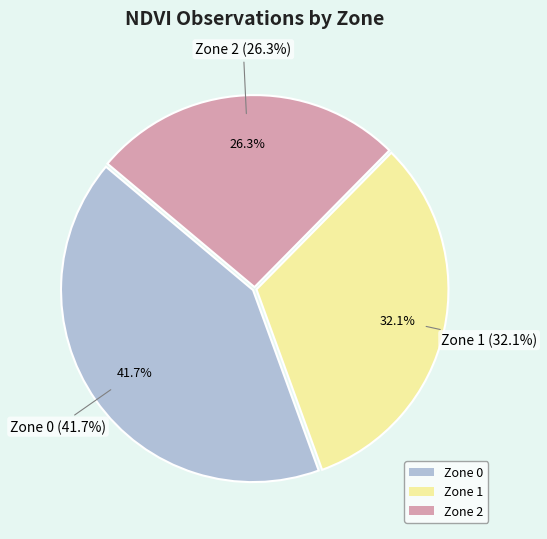

Do Zone 1 and Zone 2 together represent more than half of the pie?

Yes